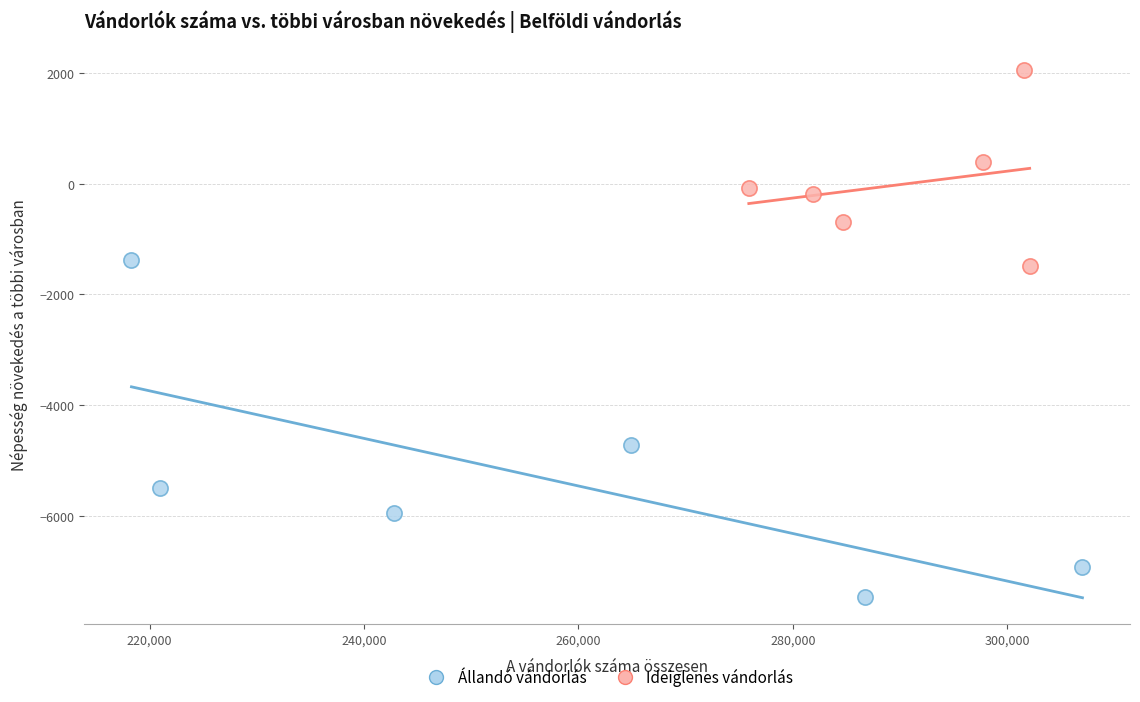

Which series reaches the maximum Y coordinate?

Ideiglenes vándorlás